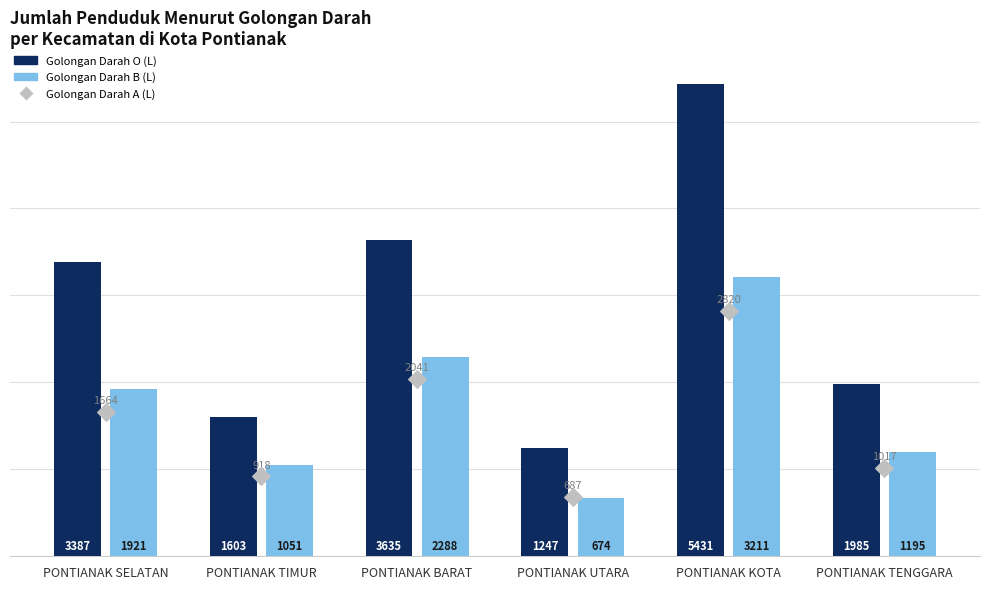

Which series contains the lowest Y value?

Golongan Darah B (L)